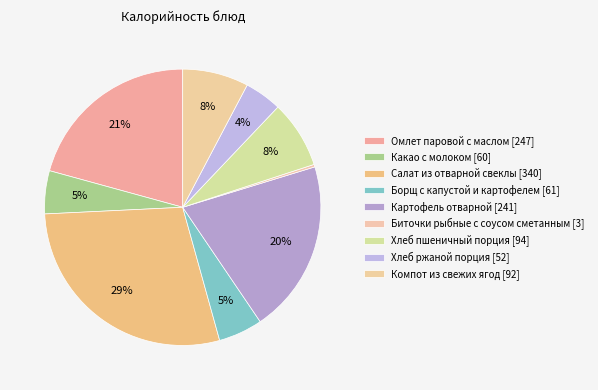

To the nearest percent, what is the difference between the largest and smallest slice percentages?

28%